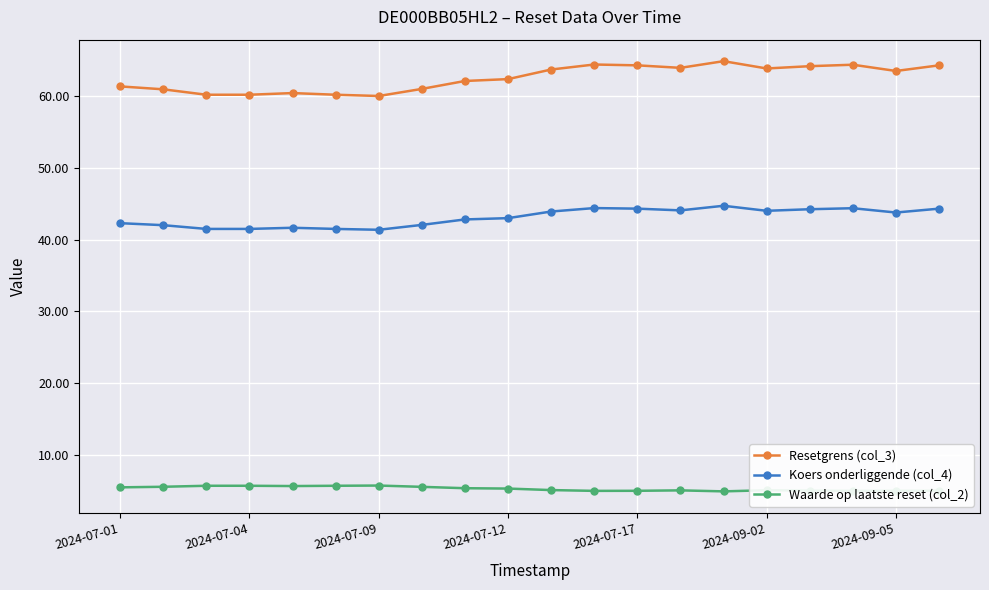

How many lines are shown in the chart?

3